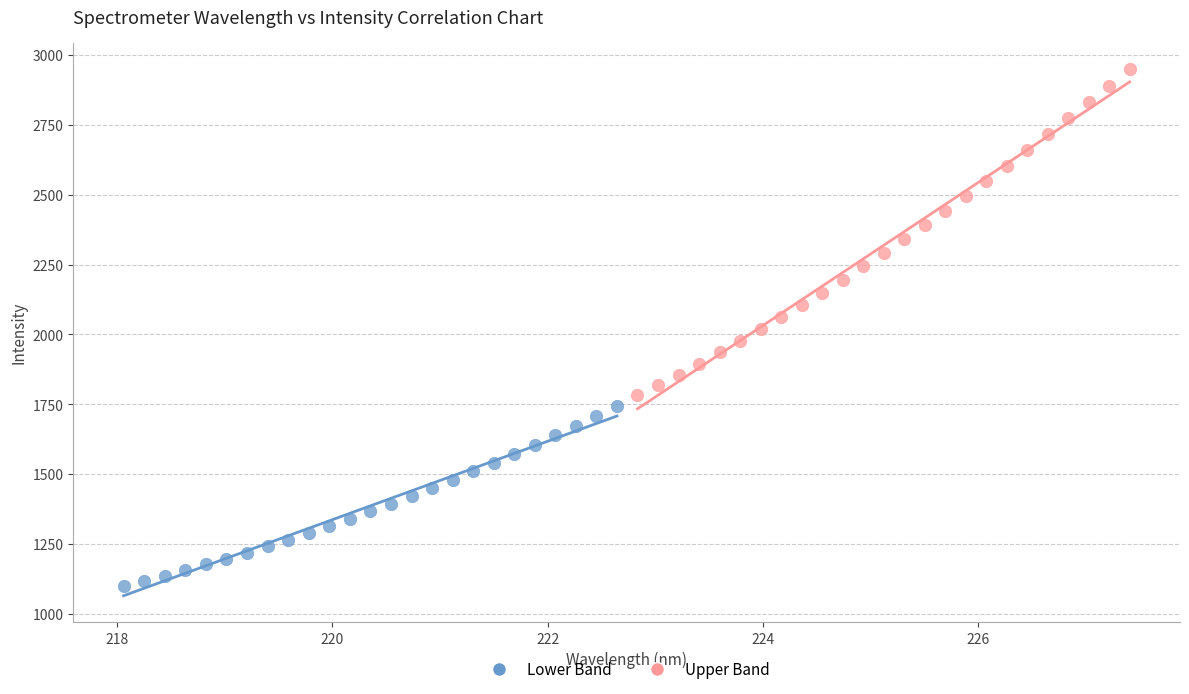

Which series has the widest spread of Y values?

Upper Band